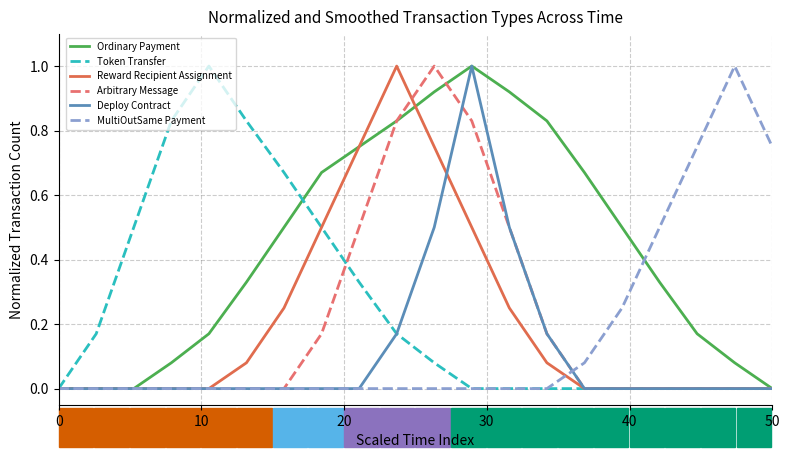

Which series has the largest total across all categories?

Ordinary Payment